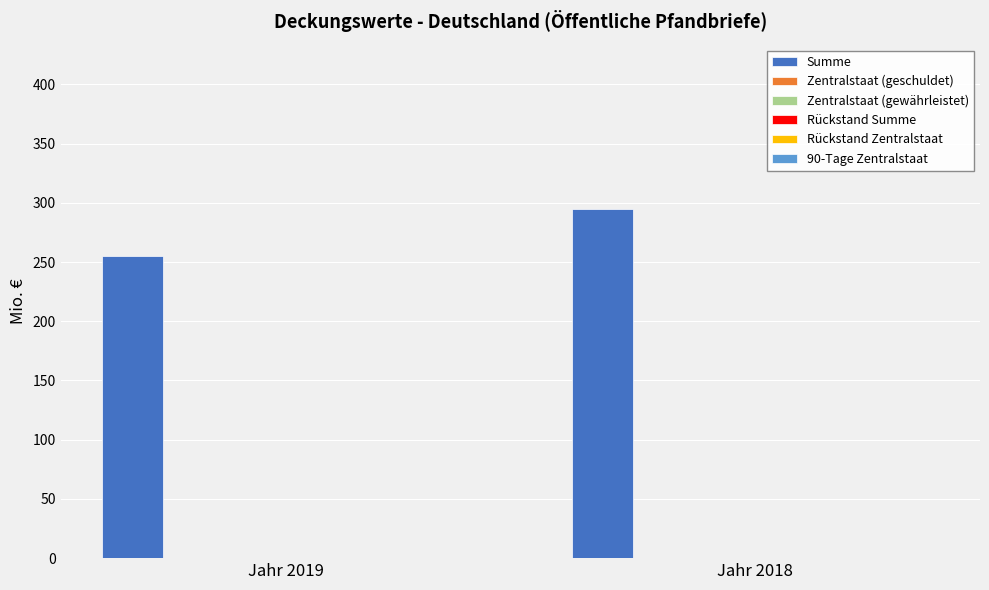

How many bars are there in total?

2